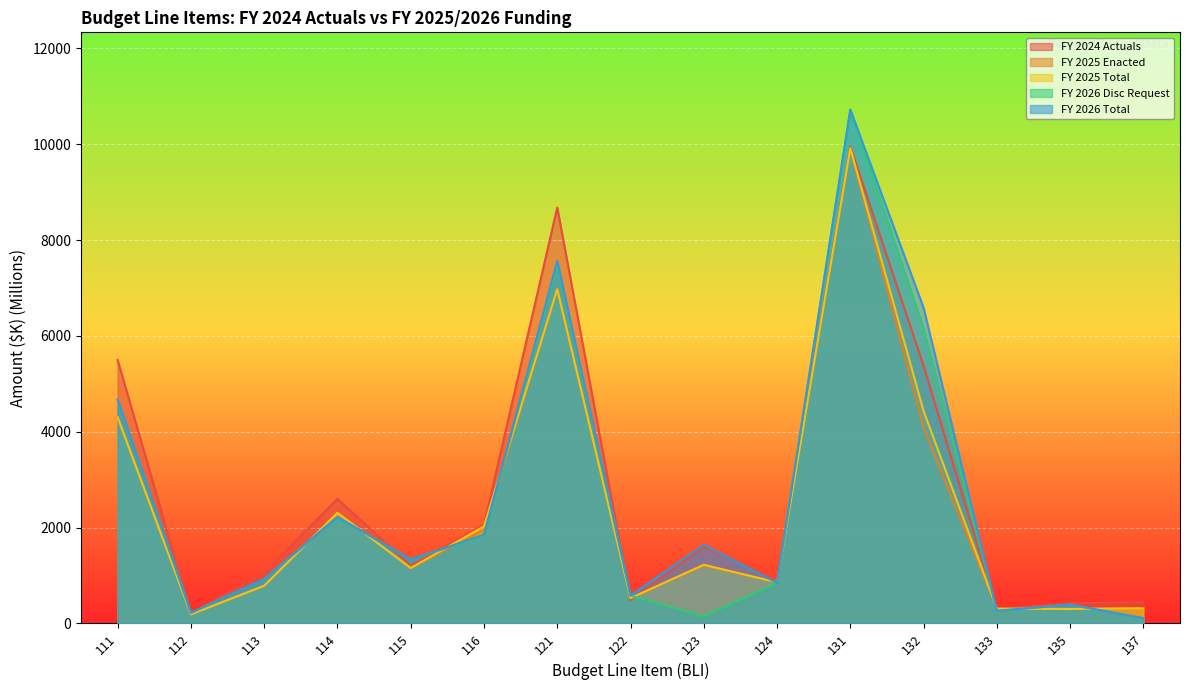

True or false: FY 2026 Disc Request has a value of 927.9 at 115.

False